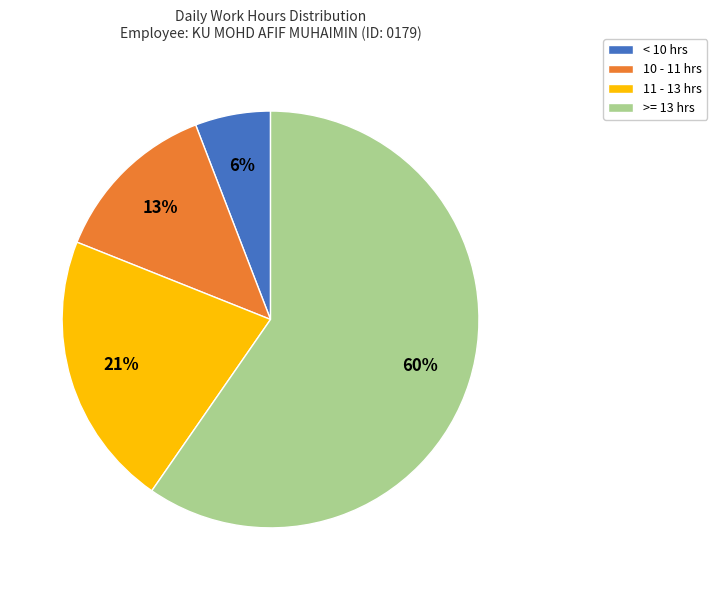

Do 10 - 11 hrs and 11 - 13 hrs together represent more than half of the pie?

No